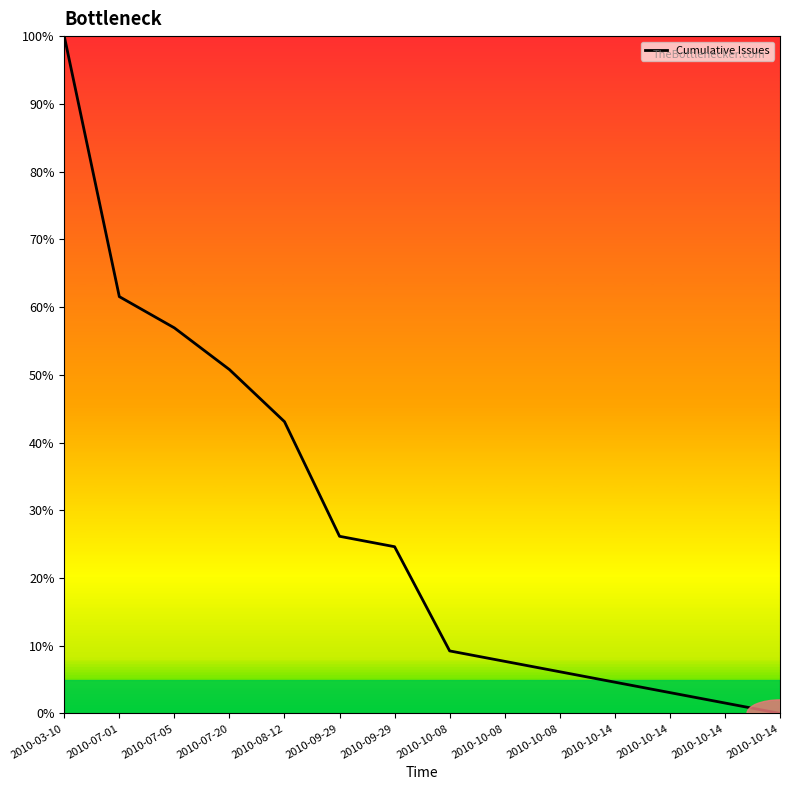

The value at 2010-10-14 is 36.7. True or false?

False